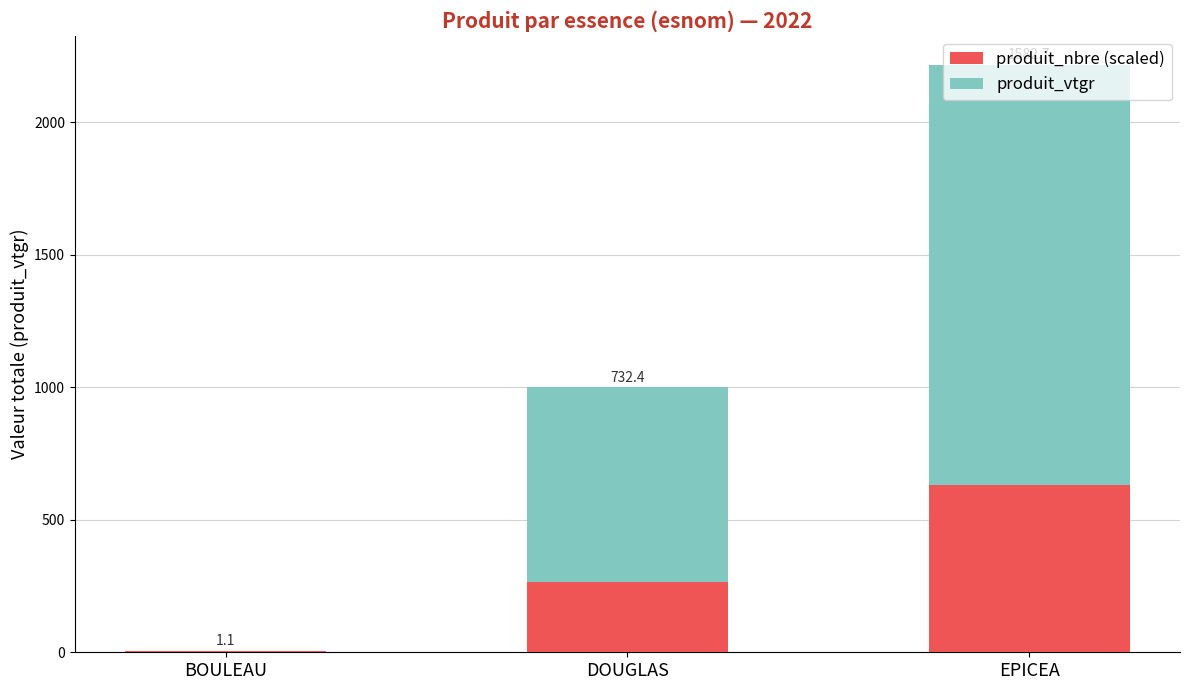

Does the chart contain stacked bars?

Yes